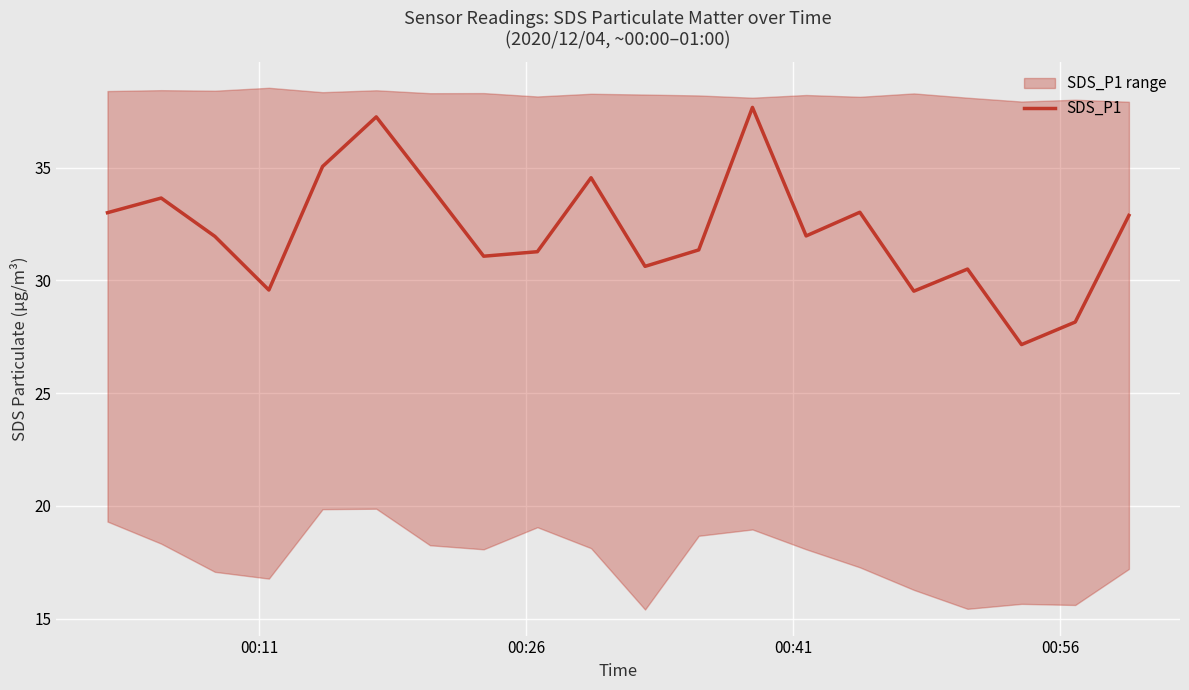

What is the difference between the second highest and minimum values?

10.1